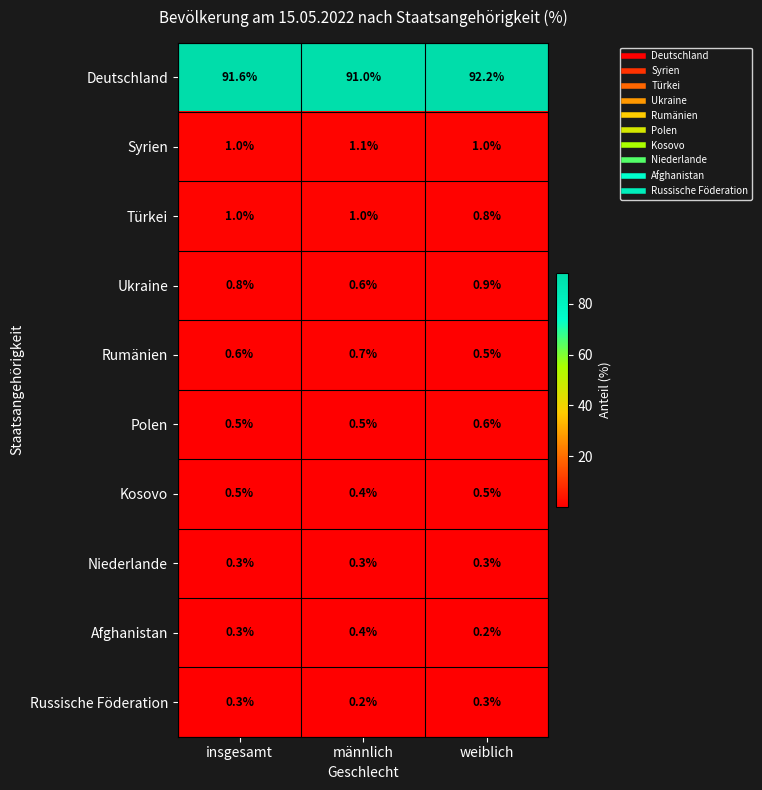

Rank the categories by Deutschland value from highest to lowest.

weiblich, insgesamt, männlich